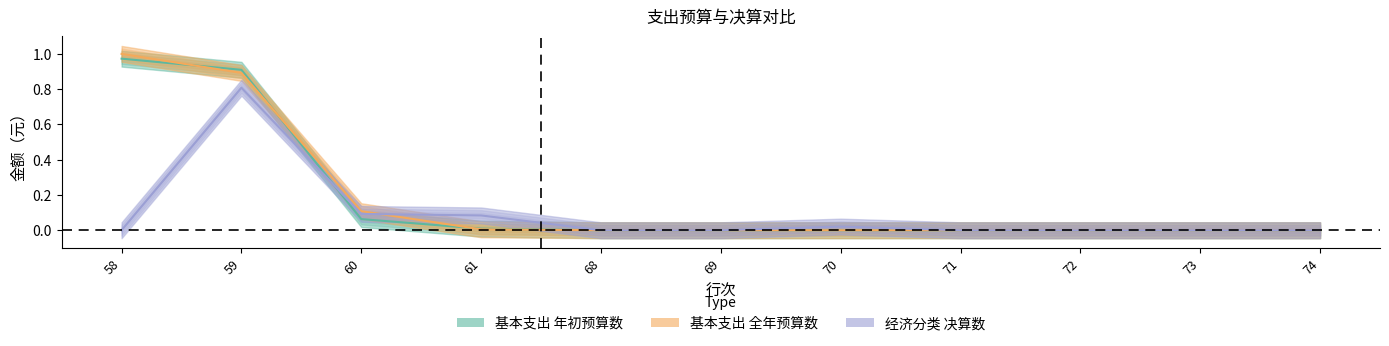

Reading left to right, transcribe all the data shown in this chart.

基本支出_年初预算数: 58=1.0	59=0.9	60=0.1	61=0.0	68=0.0	69=0.0	70=0.0	71=0.0	72=0.0	73=0.0	74=0.0
基本支出_全年预算数: 58=1.0	59=0.9	60=0.1	61=0.0	68=0.0	69=0.0	70=0.0	71=0.0	72=0.0	73=0.0	74=0.0
经济分类_决算数: 58=0.0	59=0.8	60=0.1	61=0.1	68=0.0	69=0.0	70=0.0	71=0.0	72=0.0	73=0.0	74=0.0